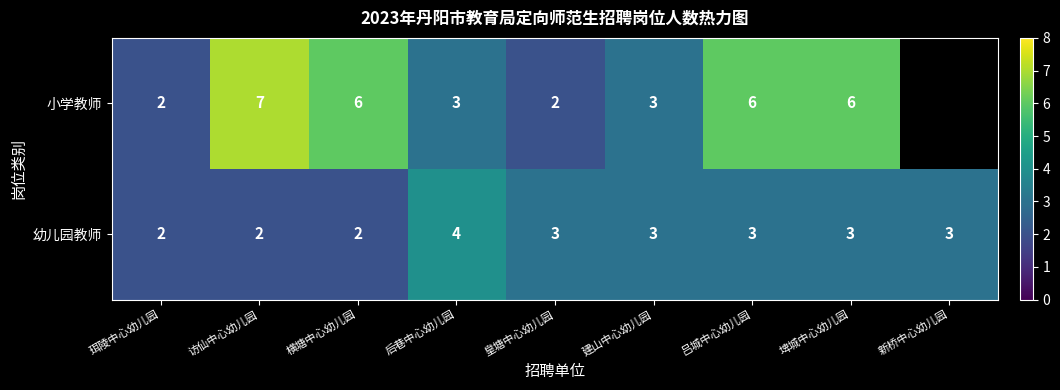

How many data points in 幼儿园教师 are less than 3?

3